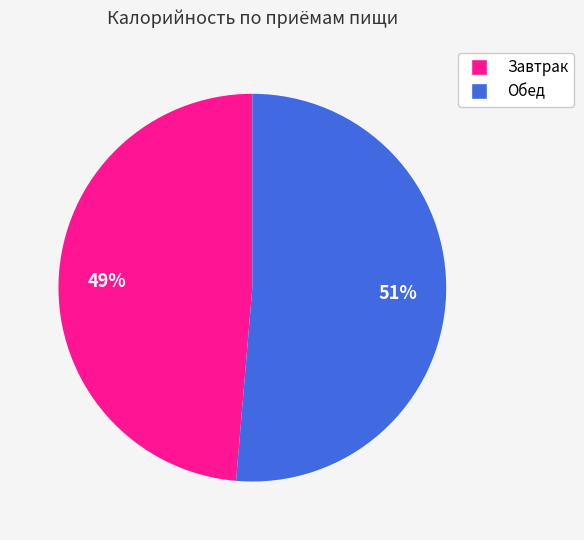

To the nearest percent, what is the average slice percentage?

50%